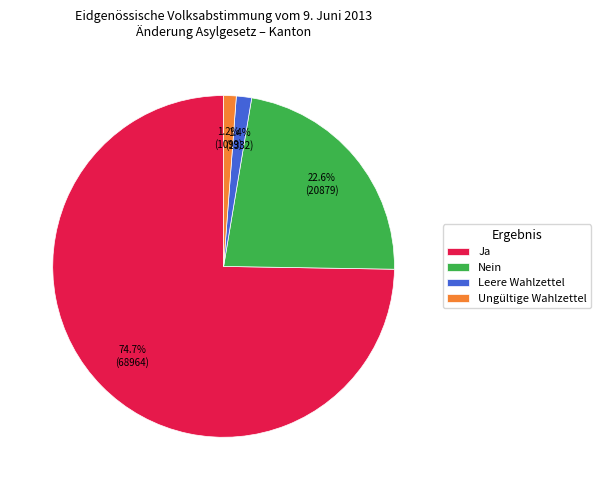

To the nearest percent, what is the difference between the Nein and Leere Wahlzettel slice percentages?

21%